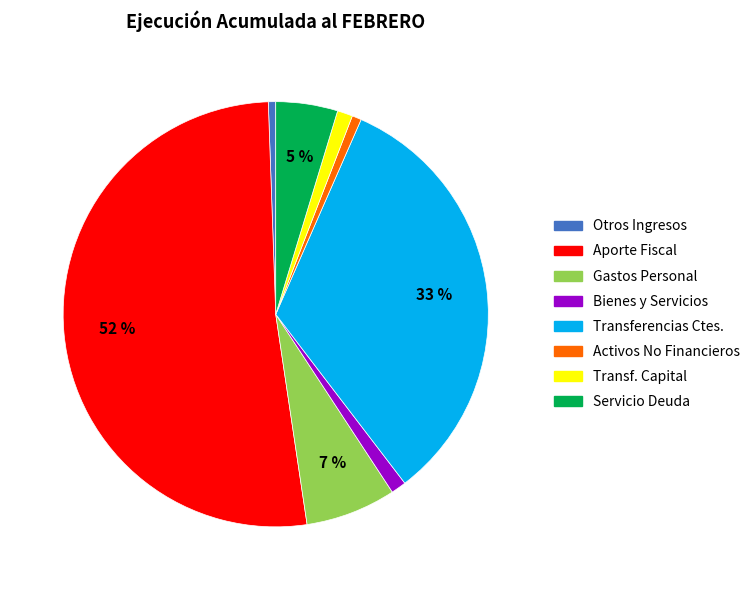

True or false: Transf. Capital accounts for 1% of the total.

True